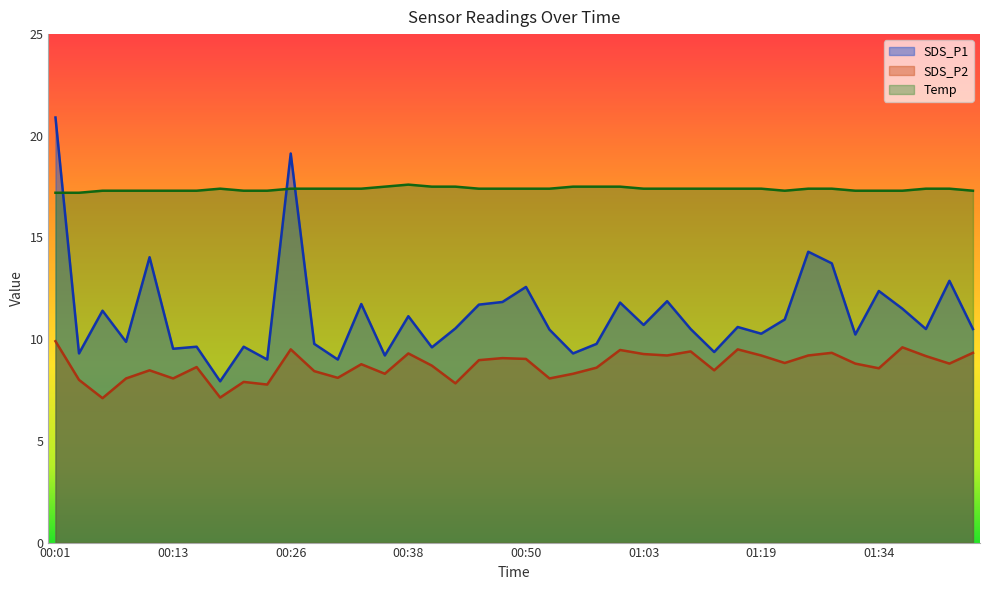

What is the sum of all Temp values?

695.2